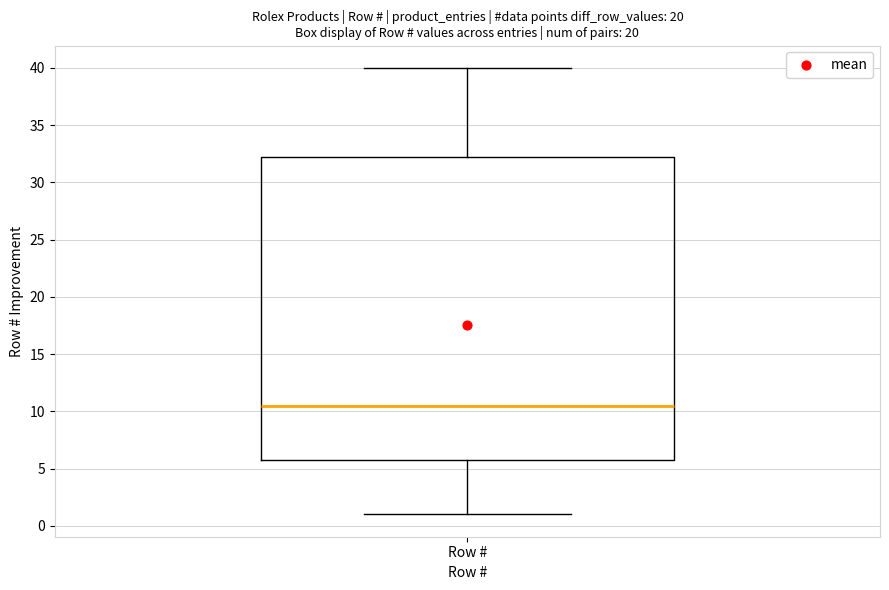

Transcribe this box plot: give where the median line is, the range the box spans, and where the two whiskers end, as read against the y-axis. The values are not printed on the chart, so give them approximately, as read against the axis.

median 10.5, box 6.0 to 32.5, whiskers 1.0 to 40.0